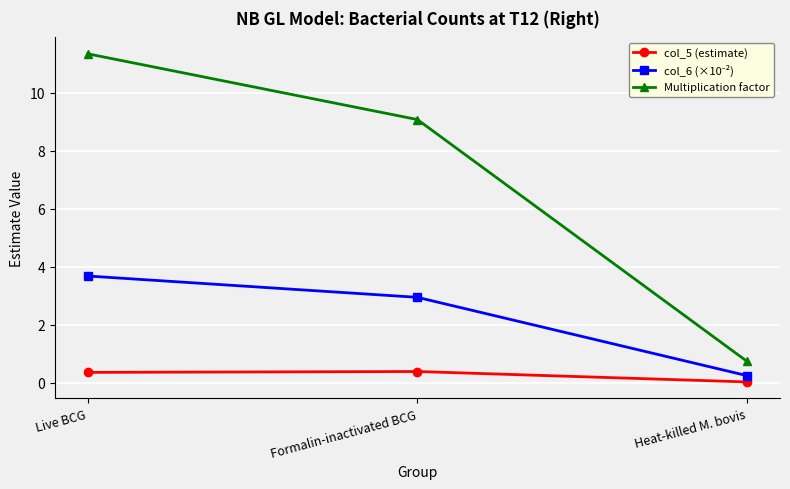

Where is col_5 (estimate) nearest to the value 0?

Heat-killed M. bovis